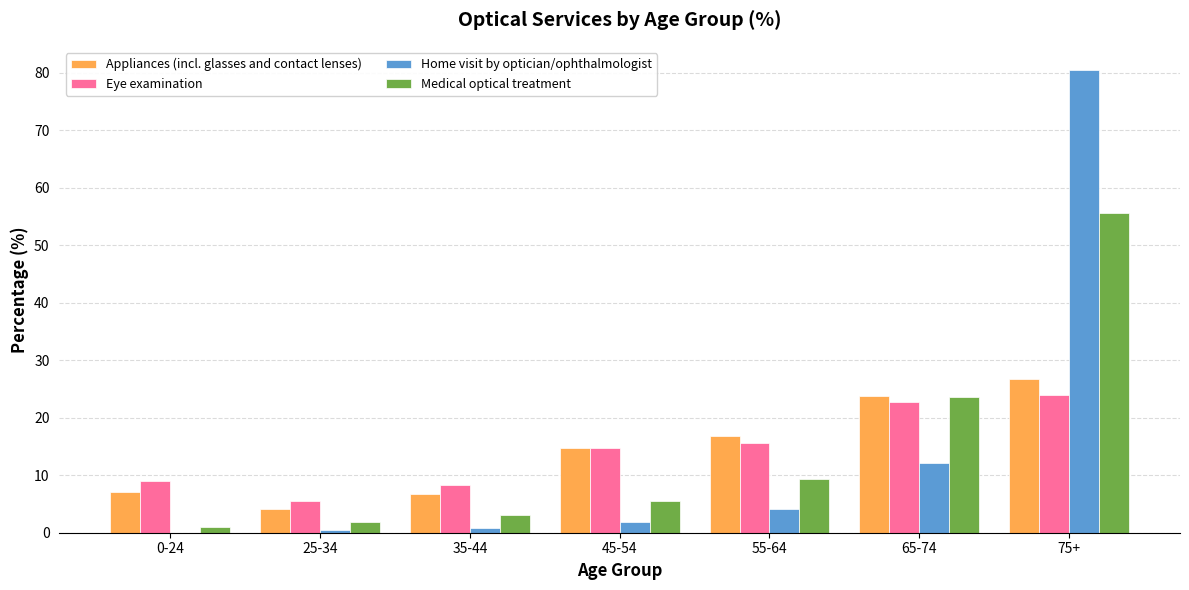

What is the total value across all series at 35-44?

19.0